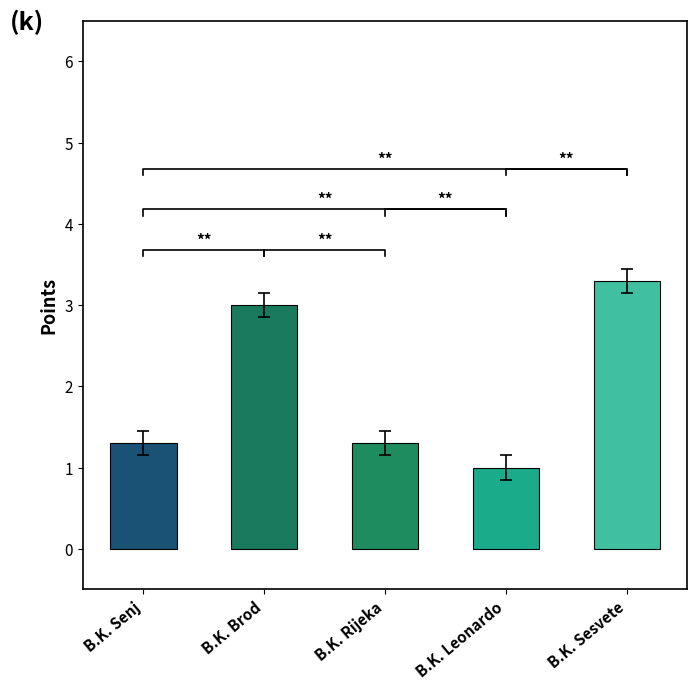

What position from the left is B.K. Rijeka?

3